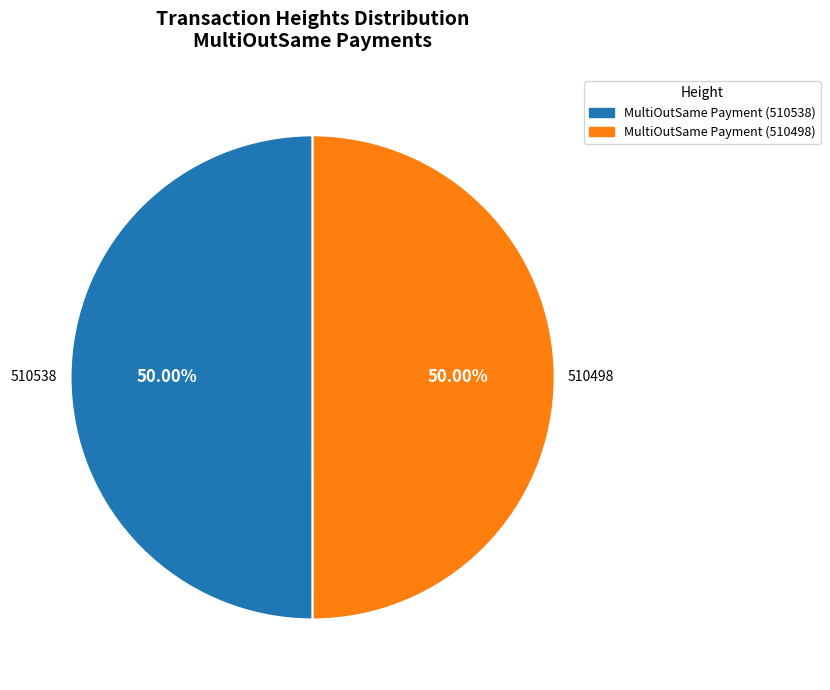

How many segments does this pie chart have?

2